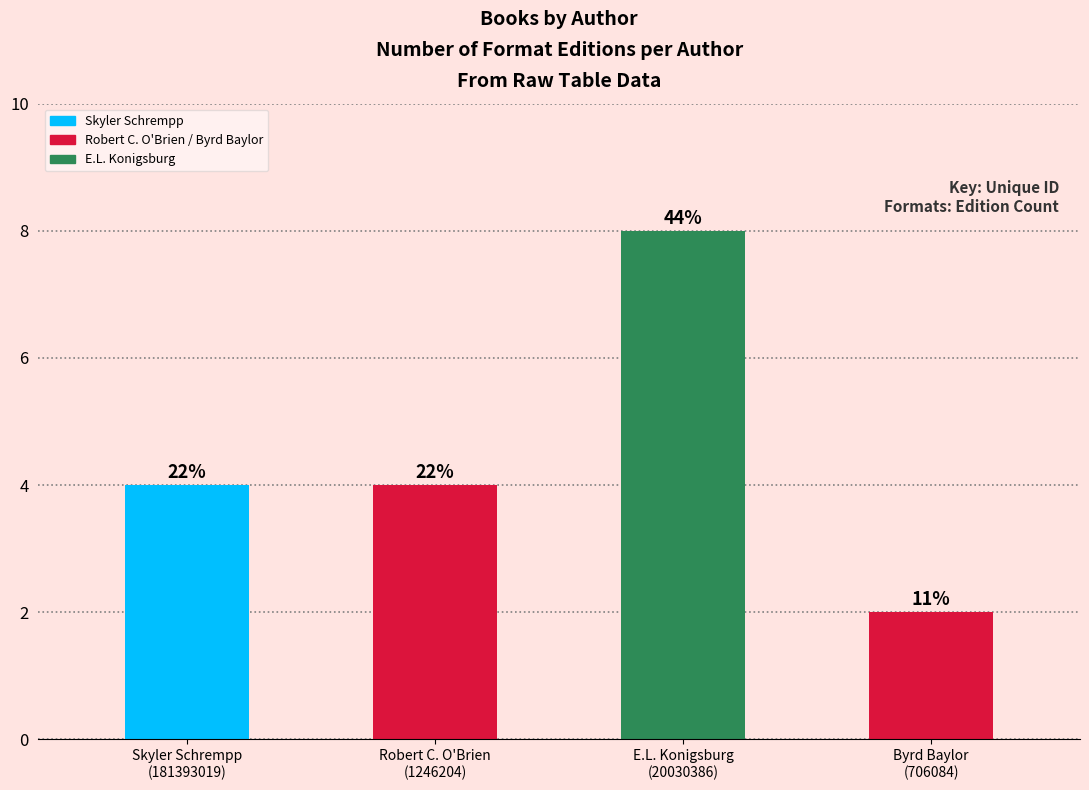

How many bars are there in total?

4